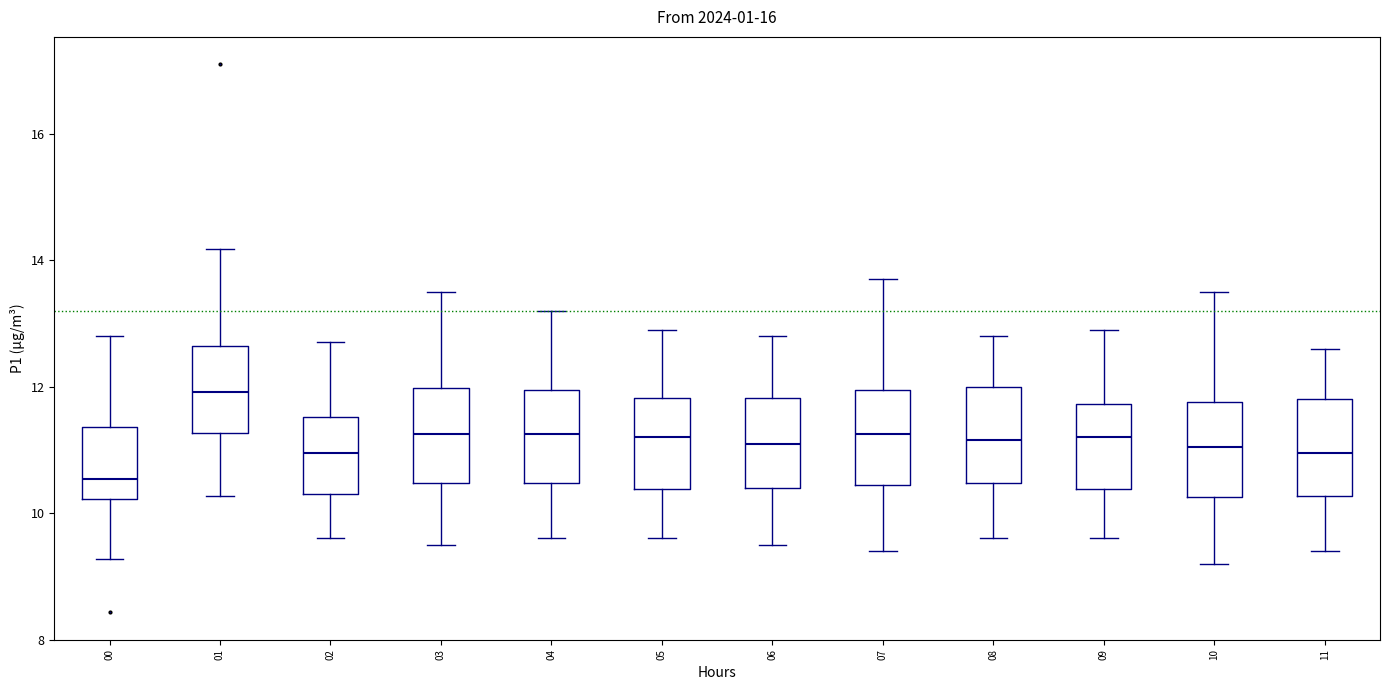

Reading left to right, transcribe this box plot: for each box, give where its median line is, the range the box spans, and where its two whiskers end, as read against the y-axis. The values are not printed on the chart, so give them approximately, as read against the axis.

00: median 10.6, box 10.2 to 11.4, whiskers 9.2 to 12.8
01: median 12.0, box 11.2 to 12.6, whiskers 10.2 to 14.2
02: median 11.0, box 10.4 to 11.6, whiskers 9.6 to 12.8
03: median 11.2, box 10.4 to 12.0, whiskers 9.6 to 13.6
04: median 11.2, box 10.4 to 12.0, whiskers 9.6 to 13.2
05: median 11.2, box 10.4 to 11.8, whiskers 9.6 to 13.0
06: median 11.2, box 10.4 to 11.8, whiskers 9.6 to 12.8
07: median 11.2, box 10.4 to 12.0, whiskers 9.4 to 13.8
08: median 11.2, box 10.4 to 12.0, whiskers 9.6 to 12.8
09: median 11.2, box 10.4 to 11.8, whiskers 9.6 to 13.0
10: median 11.0, box 10.2 to 11.8, whiskers 9.2 to 13.6
11: median 11.0, box 10.2 to 11.8, whiskers 9.4 to 12.6